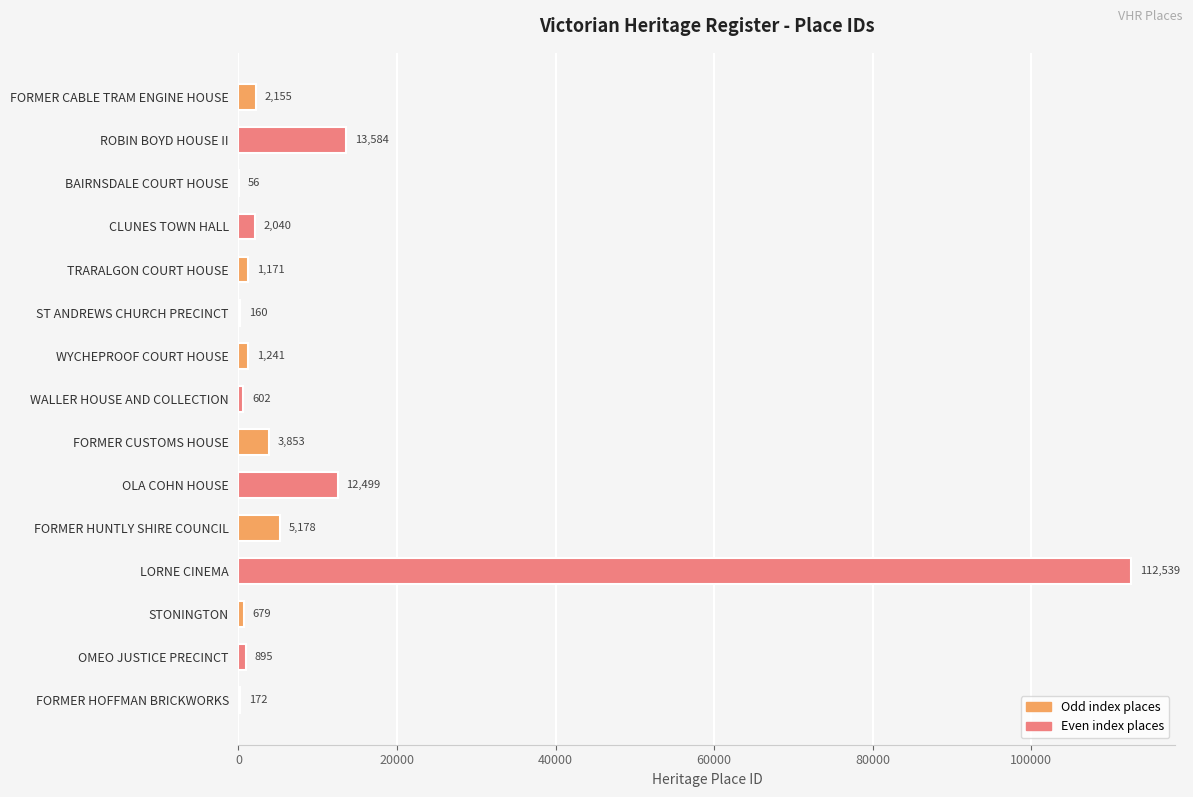

True or false: the data shows 56 at BAIRNSDALE COURT HOUSE.

True